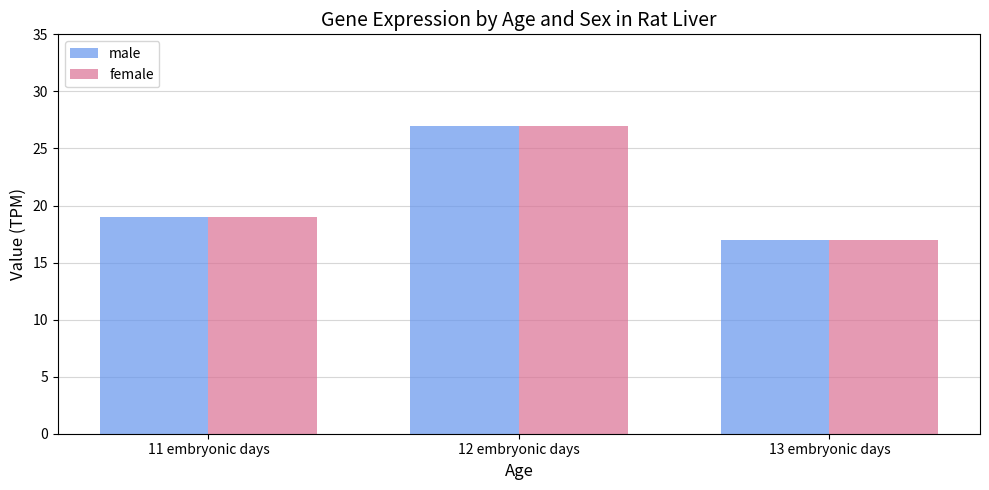

How many bars are there in each group?

2